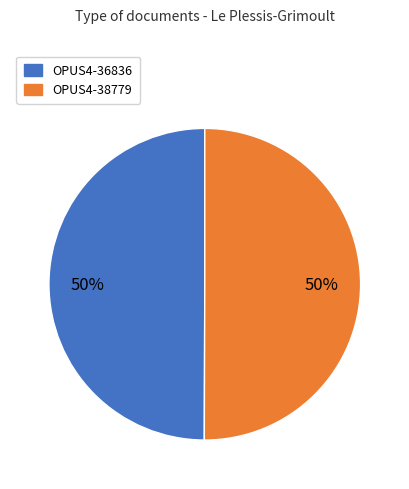

True or false: OPUS4-36836 accounts for 41% of the total.

False